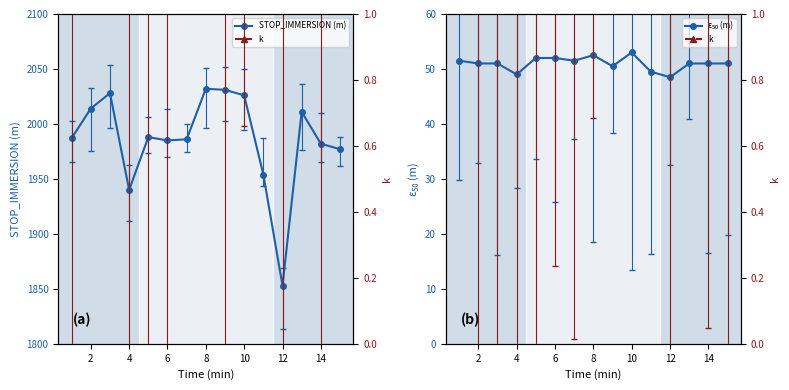

At which label does STOP_IMMERSION (m) reach its minimum?

12